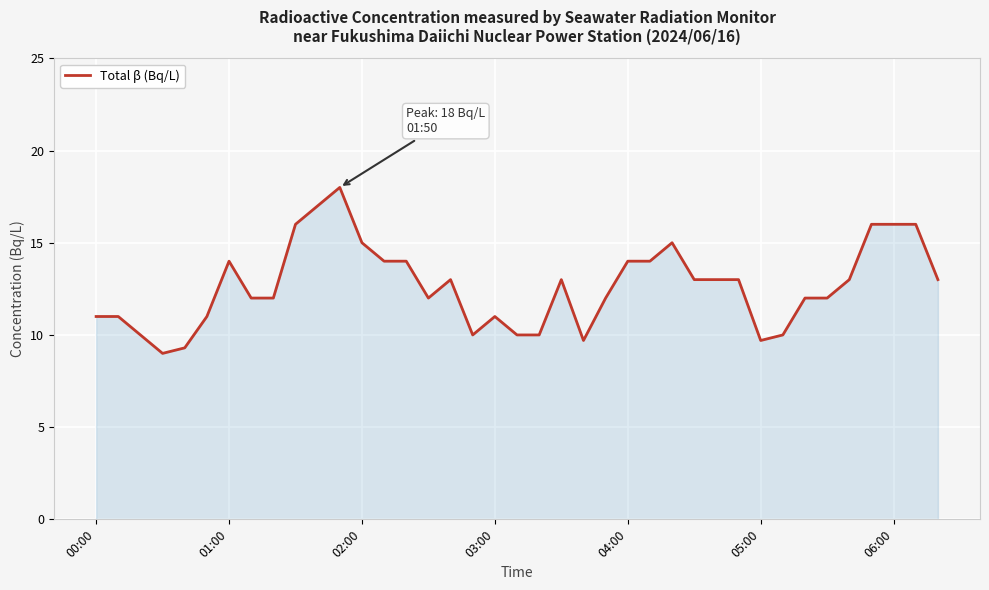

What is the difference between the maximum and minimum values?

9.0